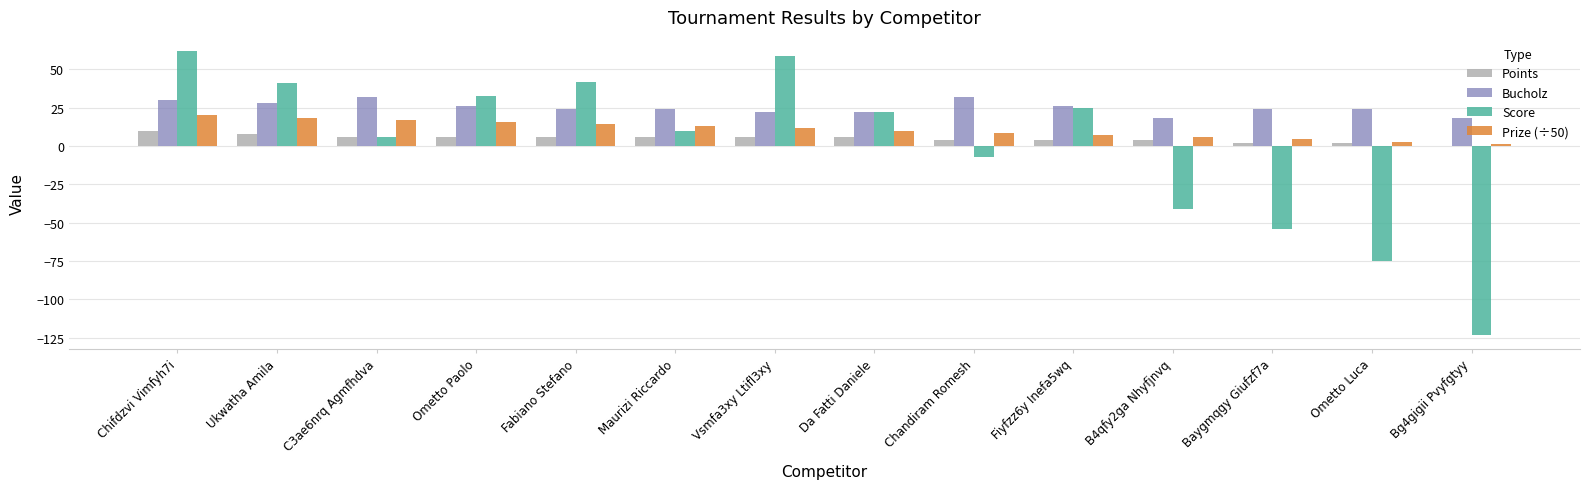

Reading right to left, transcribe all the data shown in this chart.

Points: Bg4gigii Pvyfgtyy=0.0	Ometto Luca=2.0	Baygmqgy Giufzf7a=2.0	B4qfy2ga Nhyfjnvq=4.0	Fiyfzz6y Inefa5wq=4.0	Chandiram Romesh=4.0	Da Fatti Daniele=6.0	Vsmfa3xy Ltifl3xy=6.0	Maurizi Riccardo=6.0	Fabiano Stefano=6.0	Ometto Paolo=6.0	C3ae6nrq Agmfhdva=6.0	Ukwatha Amila=8.0	Chifdzvi Vimfyh7i=10.0
Bucholz: Bg4gigii Pvyfgtyy=18.0	Ometto Luca=24.0	Baygmqgy Giufzf7a=24.0	B4qfy2ga Nhyfjnvq=18.0	Fiyfzz6y Inefa5wq=26.0	Chandiram Romesh=32.0	Da Fatti Daniele=22.0	Vsmfa3xy Ltifl3xy=22.0	Maurizi Riccardo=24.0	Fabiano Stefano=24.0	Ometto Paolo=26.0	C3ae6nrq Agmfhdva=32.0	Ukwatha Amila=28.0	Chifdzvi Vimfyh7i=30.0
Score: Bg4gigii Pvyfgtyy=-123.0	Ometto Luca=-75.0	Baygmqgy Giufzf7a=-54.0	B4qfy2ga Nhyfjnvq=-41.0	Fiyfzz6y Inefa5wq=25.0	Chandiram Romesh=-7.0	Da Fatti Daniele=22.0	Vsmfa3xy Ltifl3xy=59.0	Maurizi Riccardo=10.0	Fabiano Stefano=42.0	Ometto Paolo=33.0	C3ae6nrq Agmfhdva=6.0	Ukwatha Amila=41.0	Chifdzvi Vimfyh7i=62.0
Prize (÷50): Bg4gigii Pvyfgtyy=1.5	Ometto Luca=3.0	Baygmqgy Giufzf7a=4.4	B4qfy2ga Nhyfjnvq=5.8	Fiyfzz6y Inefa5wq=7.2	Chandiram Romesh=8.6	Da Fatti Daniele=10.1	Vsmfa3xy Ltifl3xy=11.5	Maurizi Riccardo=12.9	Fabiano Stefano=14.3	Ometto Paolo=15.7	C3ae6nrq Agmfhdva=17.2	Ukwatha Amila=18.6	Chifdzvi Vimfyh7i=20.0